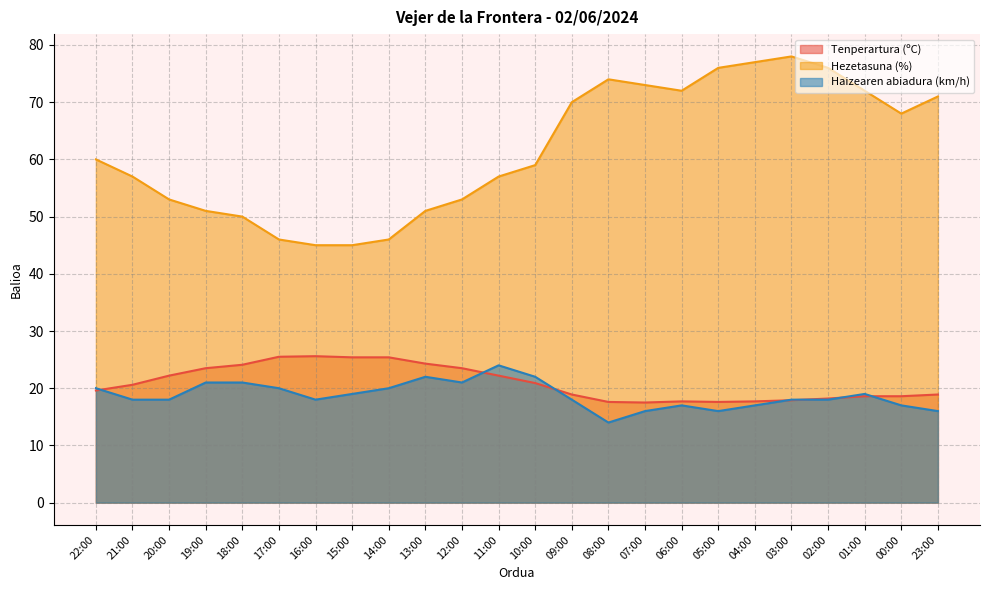

What is the sum of the Hezetasuna (%) values at 02:00 and 08:00?

150.0